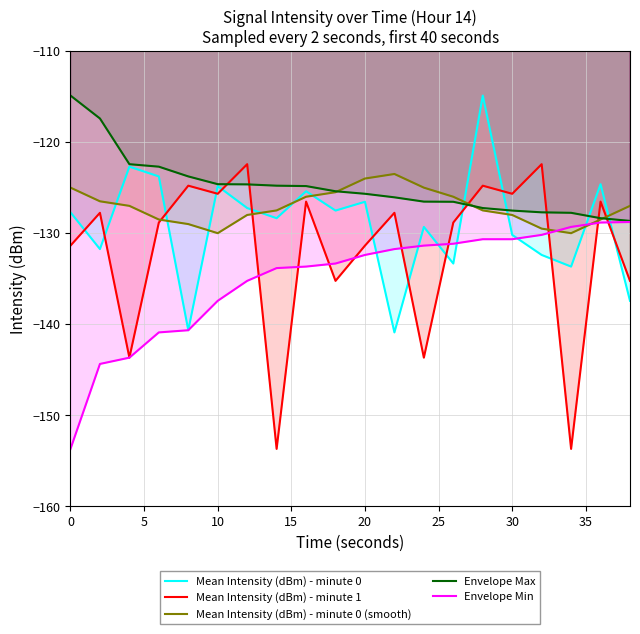

Which series has the largest range (max minus min)?

Mean Intensity (dBm) - minute 1